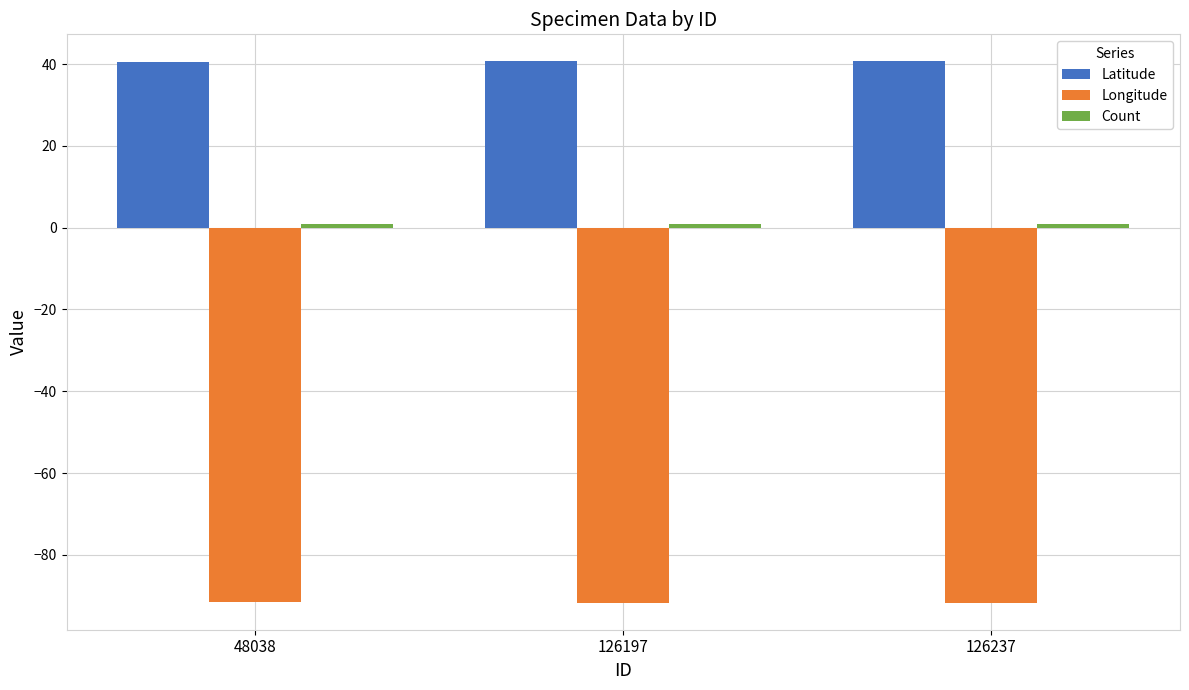

What is the sum of all Latitude values?

121.8